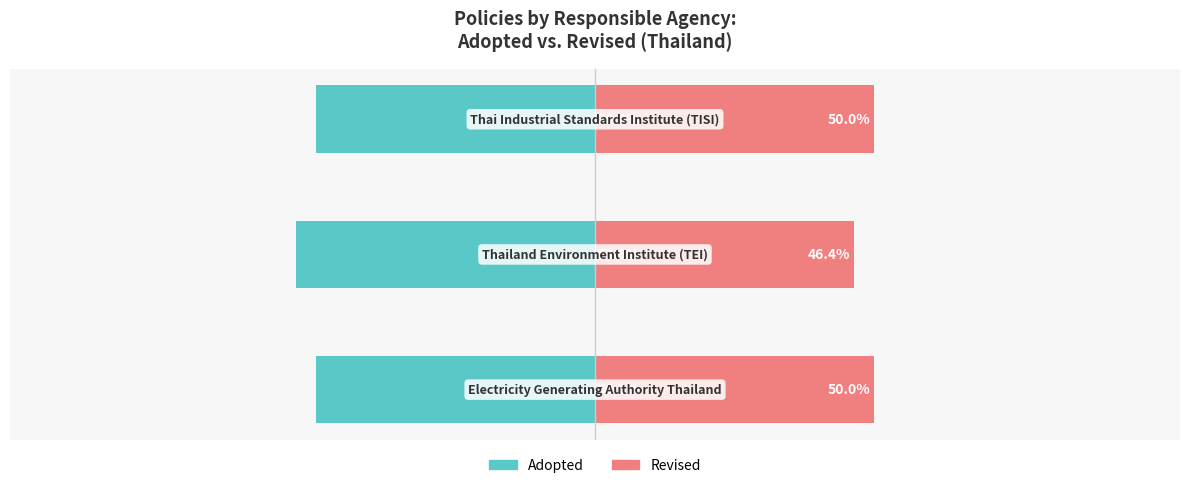

Is it true that Adopted equals -50.0 at 0?

True